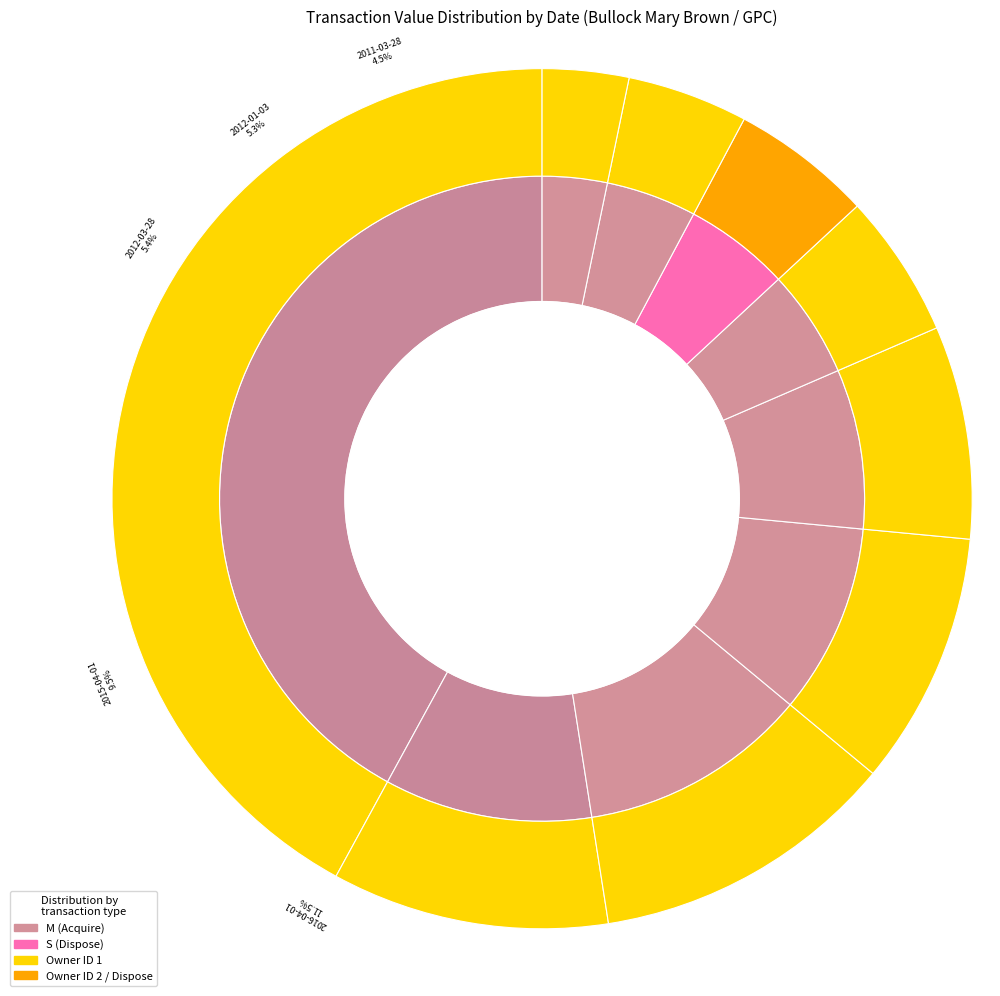

What is the change in value from 2017-04-03 to 2012-03-28?

-86900